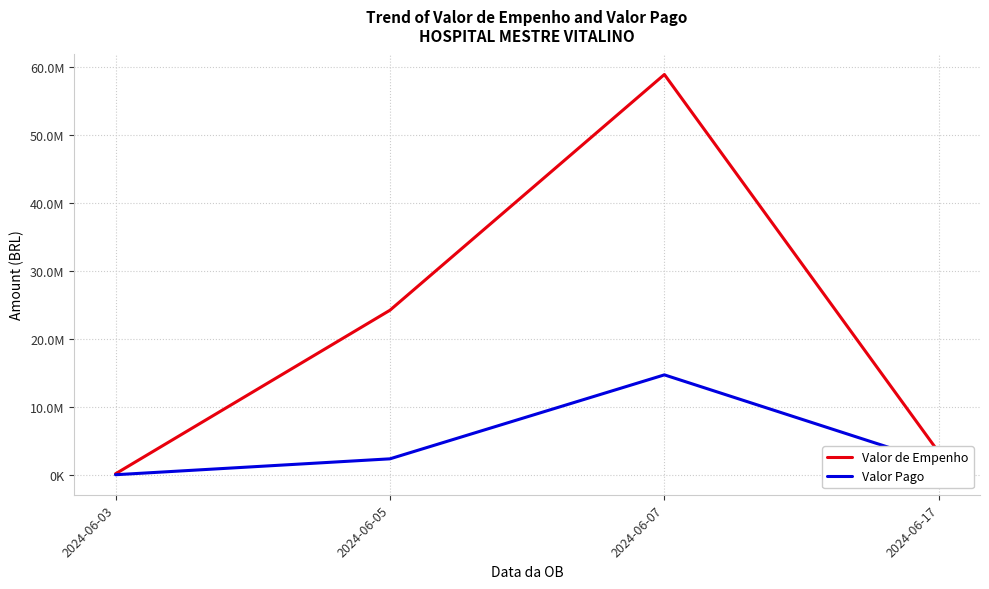

True or false: Valor Pago and Valor de Empenho intersect in this chart.

False